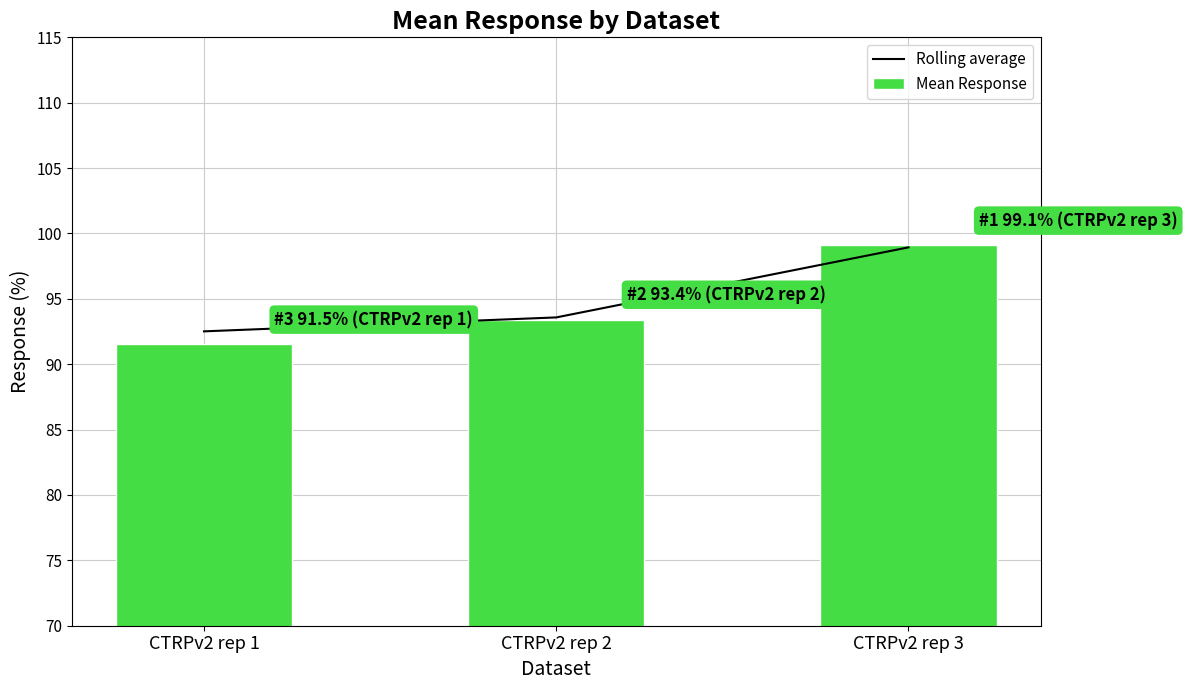

Is the value of Rolling average at CTRPv2 rep 3 greater than the value of Mean Response at CTRPv2 rep 2?

Yes